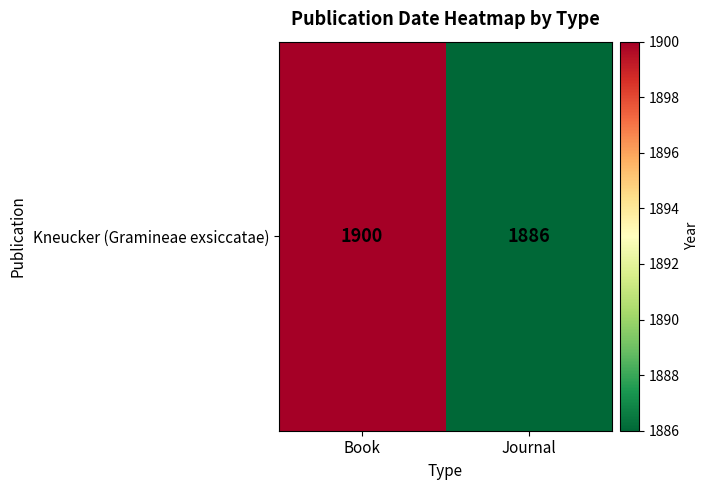

How many data points does each series have?

2